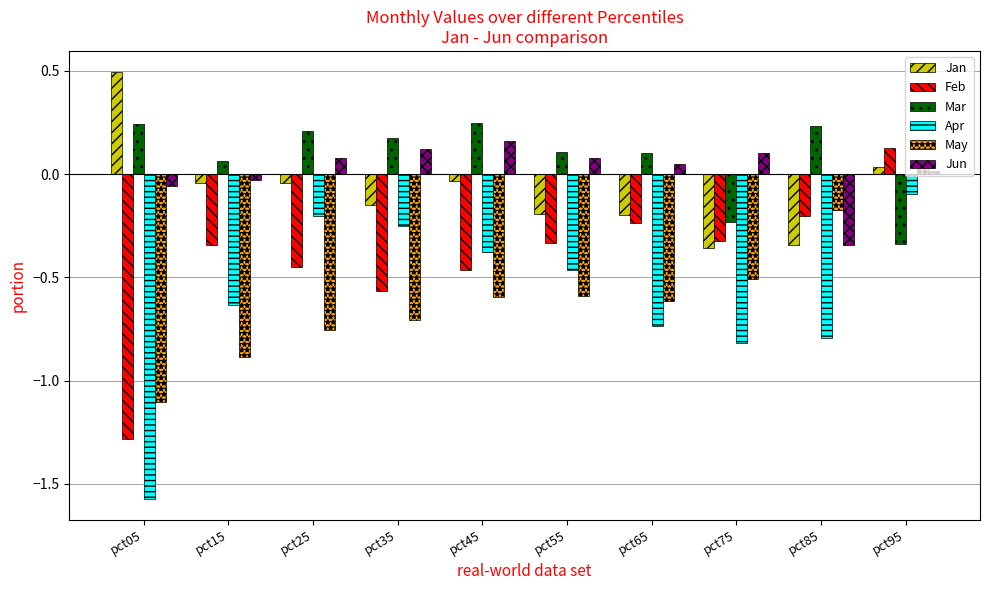

What is the sum of the May values at pct05 and pct55?

-1.7